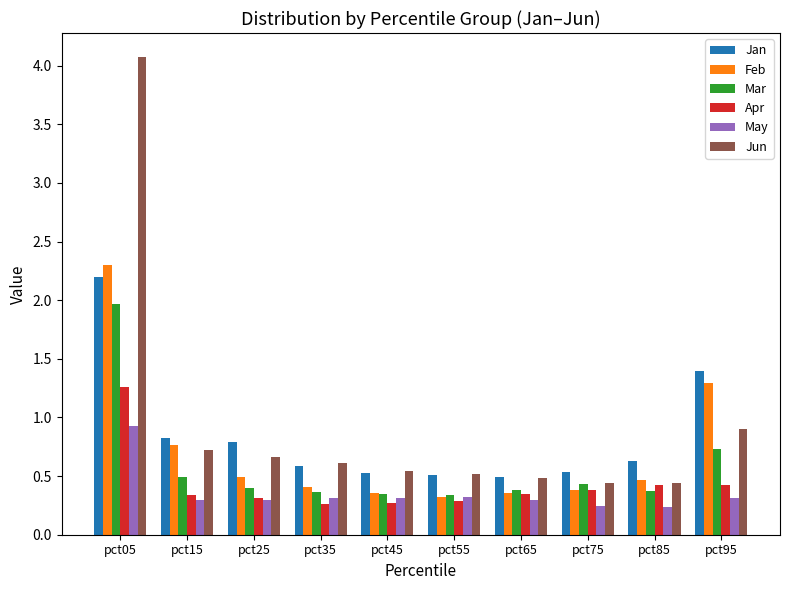

True or false: Mar has a value of 0.4 at pct75.

True